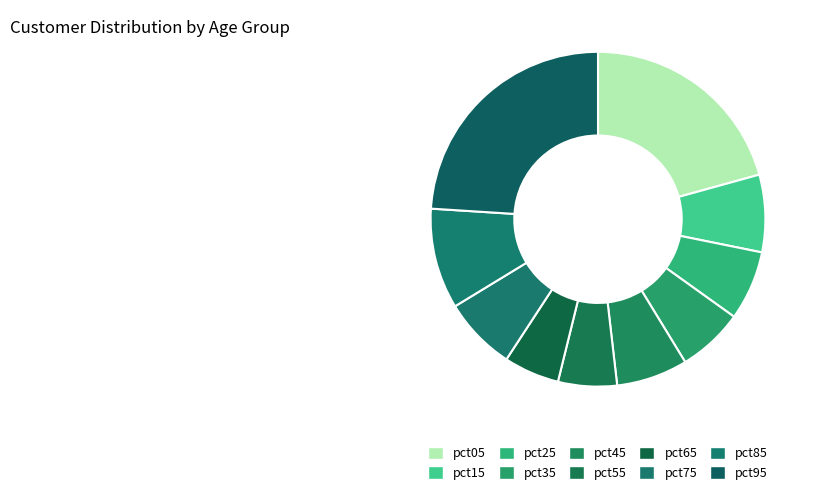

What is the largest slice in the pie chart?

pct95